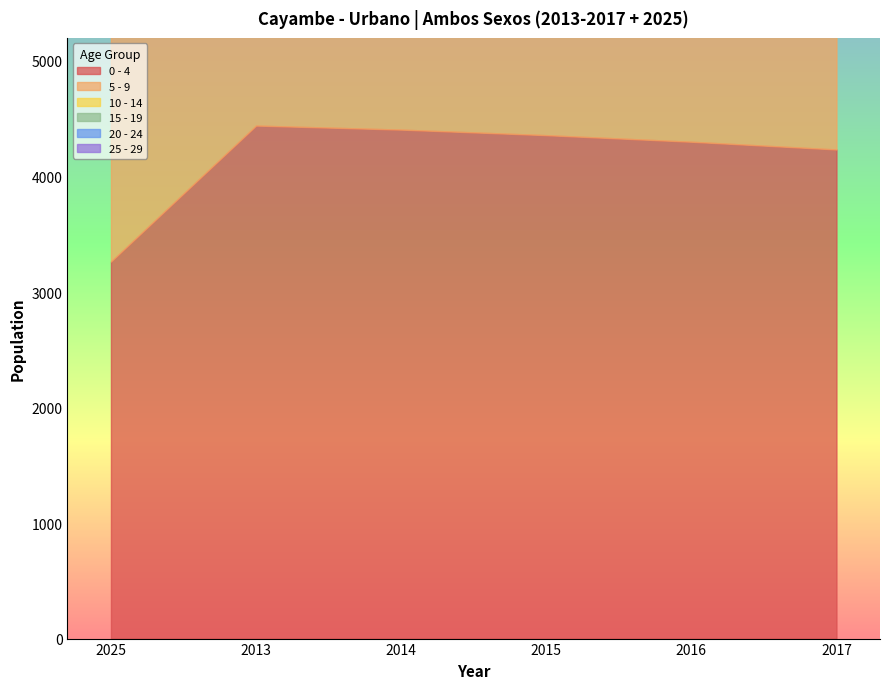

Is it true that 0 - 4 equals 4406 at 2014?

True